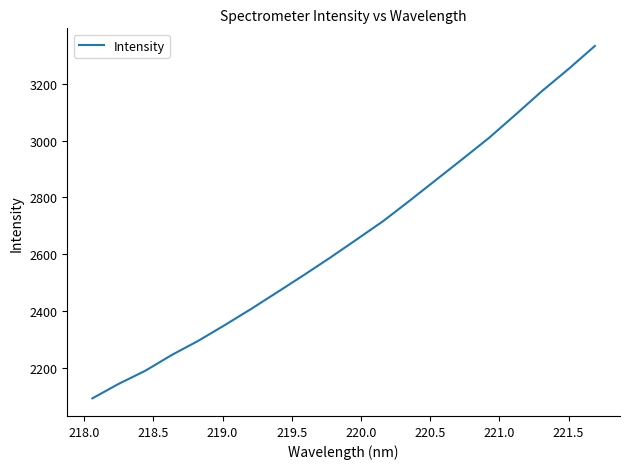

What is the minimum value shown in the chart?

2092.3